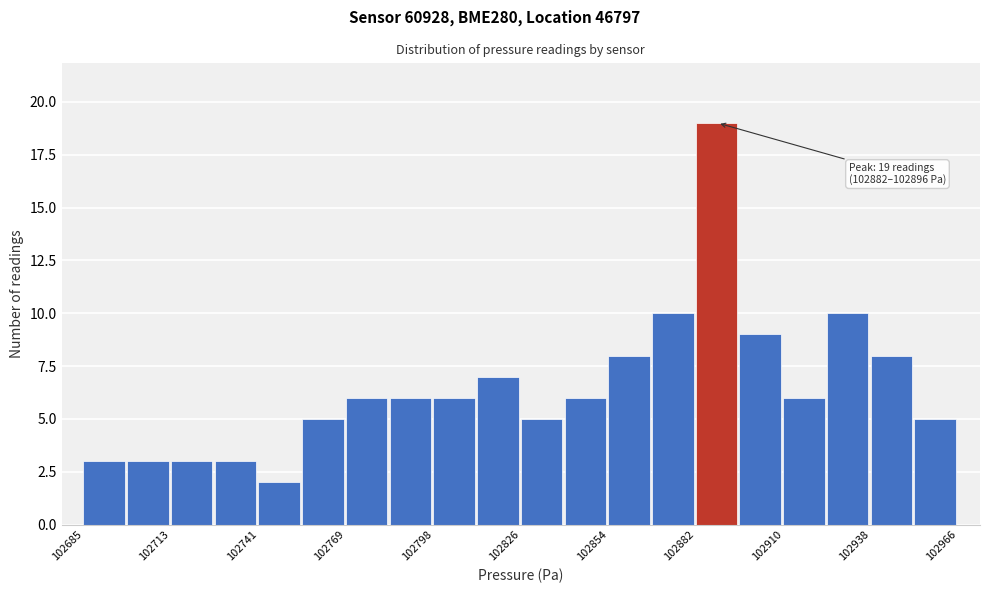

Read against the x-axis, roughly where is the centre of the tallest bar?

102890